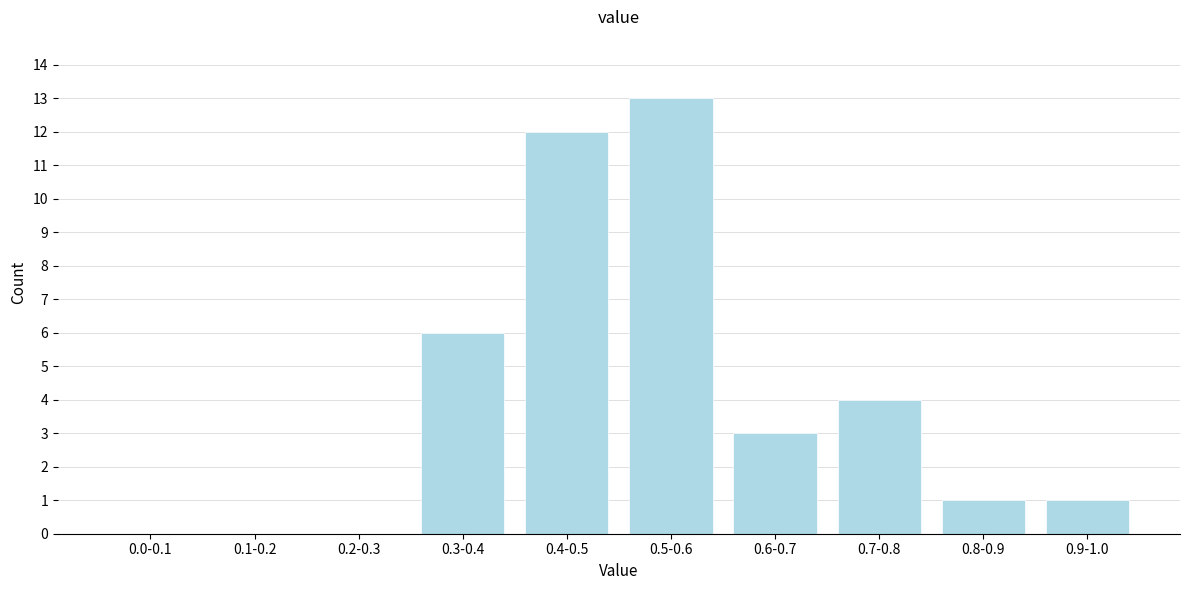

Reading right to left, extract all data points from this chart.

0.9-1.0=1	0.8-0.9=1	0.7-0.8=4	0.6-0.7=3	0.5-0.6=13	0.4-0.5=12	0.3-0.4=6	0.2-0.3=0	0.1-0.2=0	0.0-0.1=0